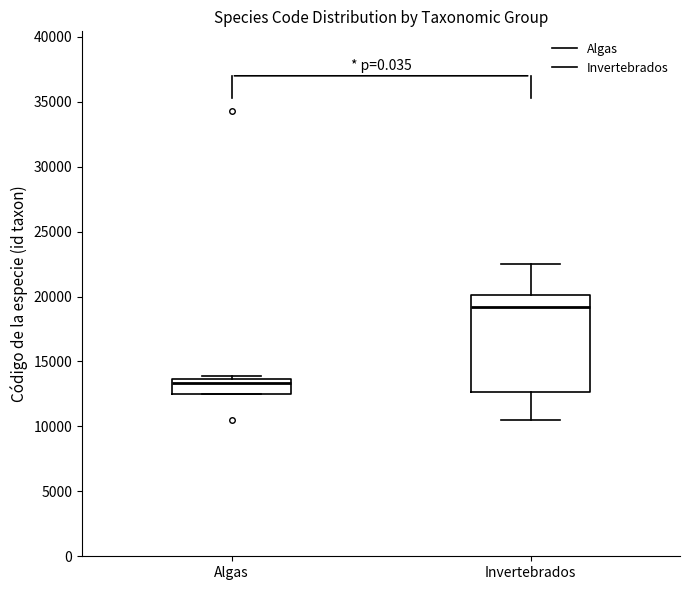

Reading left to right, transcribe this box plot: for each box, give where its median line is, the range the box spans, and where its two whiskers end, as read against the y-axis. The values are not printed on the chart, so give them approximately, as read against the axis.

Algas: median 13500 (just below the box's upper edge), box 12500 to 13500, whiskers 12500 to 14000
Invertebrados: median 19000, box 12500 to 20000, whiskers 10500 to 22500